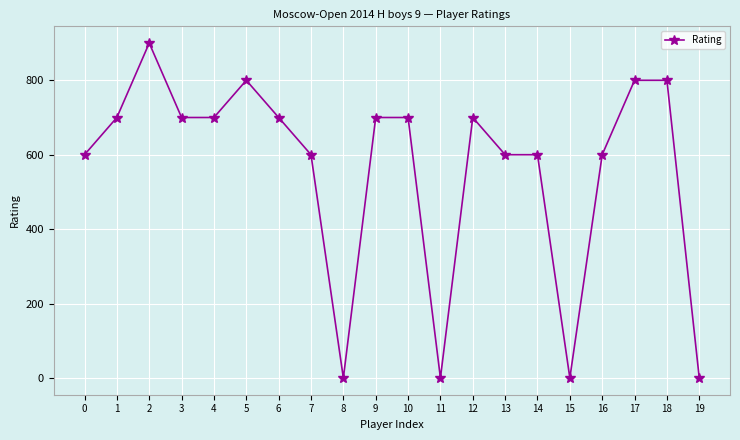

Count the values in the range 600 to 700.

12